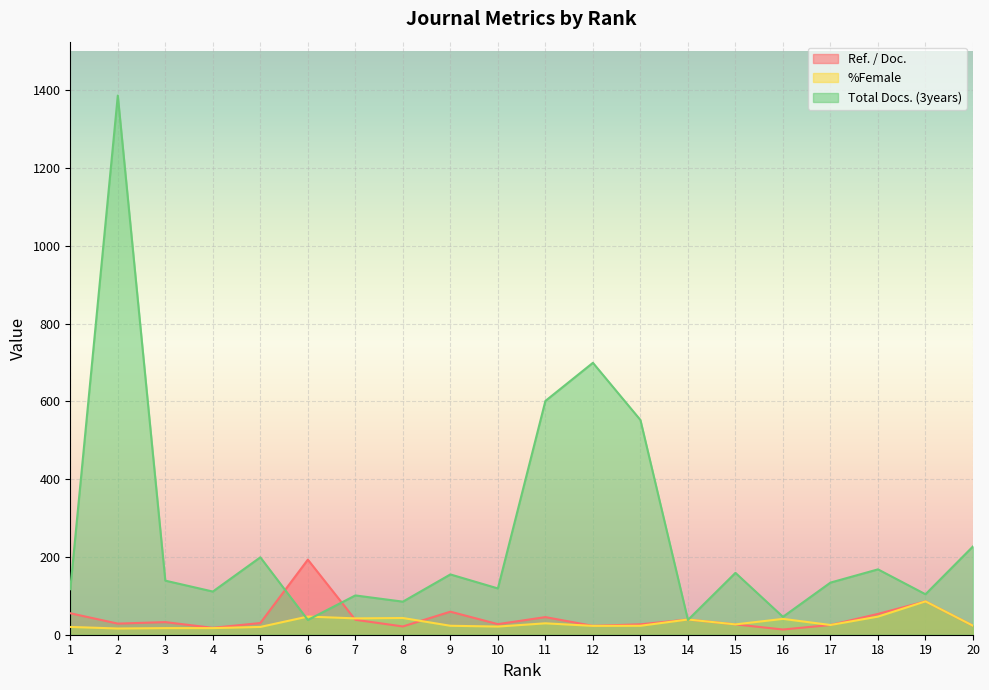

Which series has the largest total across all categories?

Total Docs. (3years)